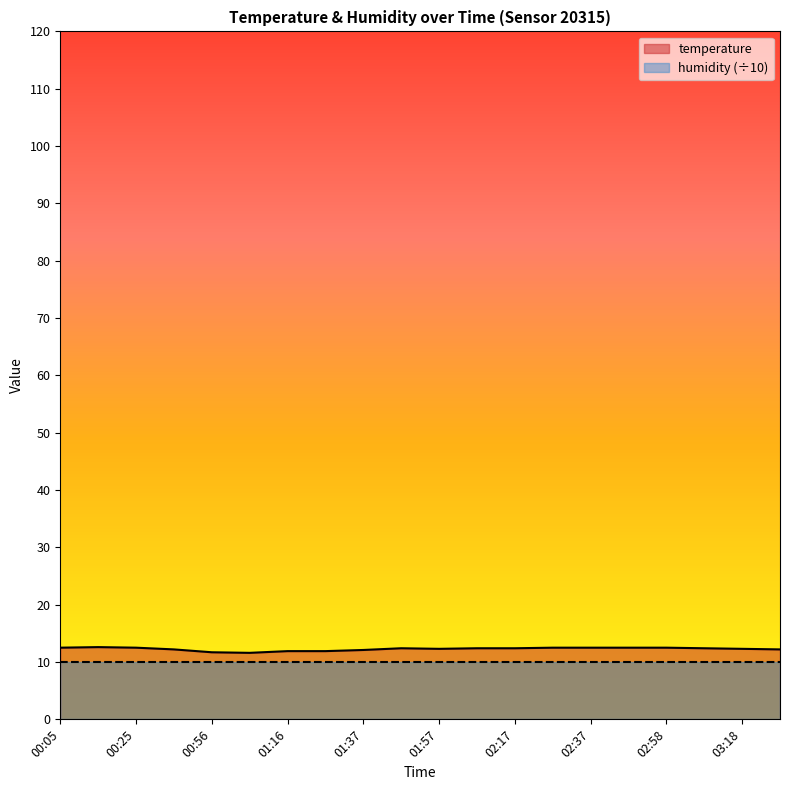

The value at 02:27 is 4.0. True or false?

False